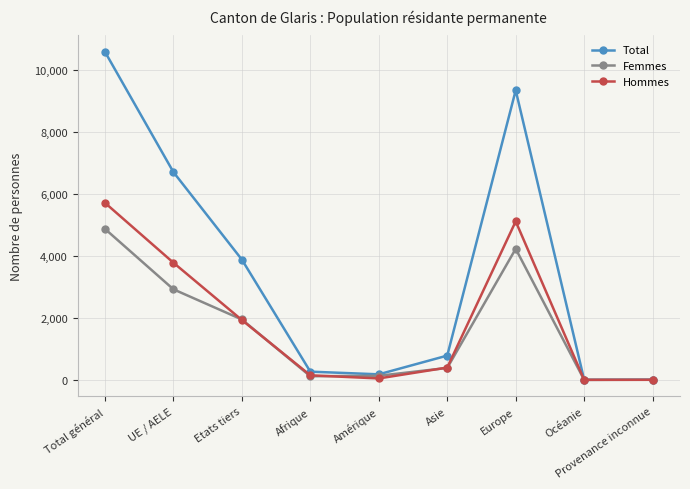

At how many categories does at least one series exceed 6591?

3